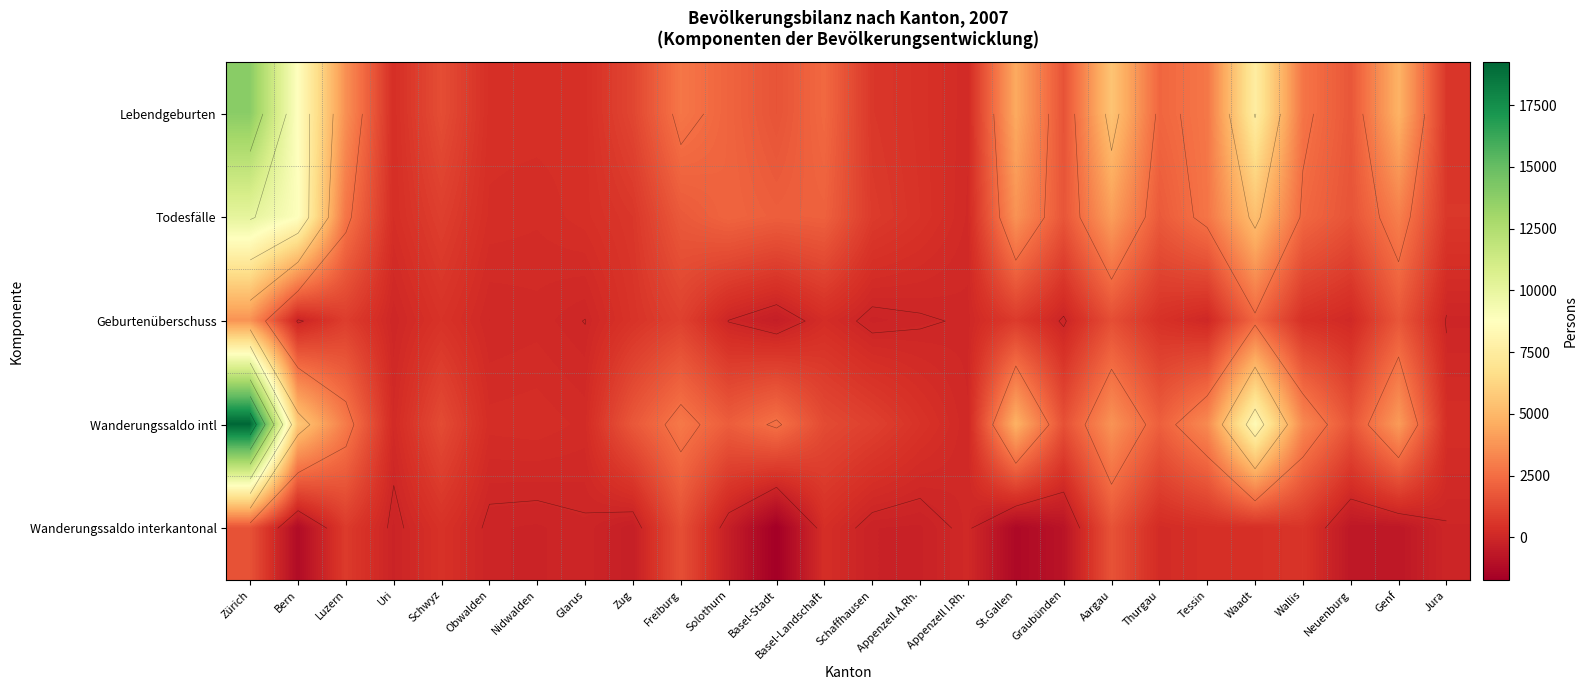

Which series changed the most between Glarus and Thurgau?

Lebendgeburten